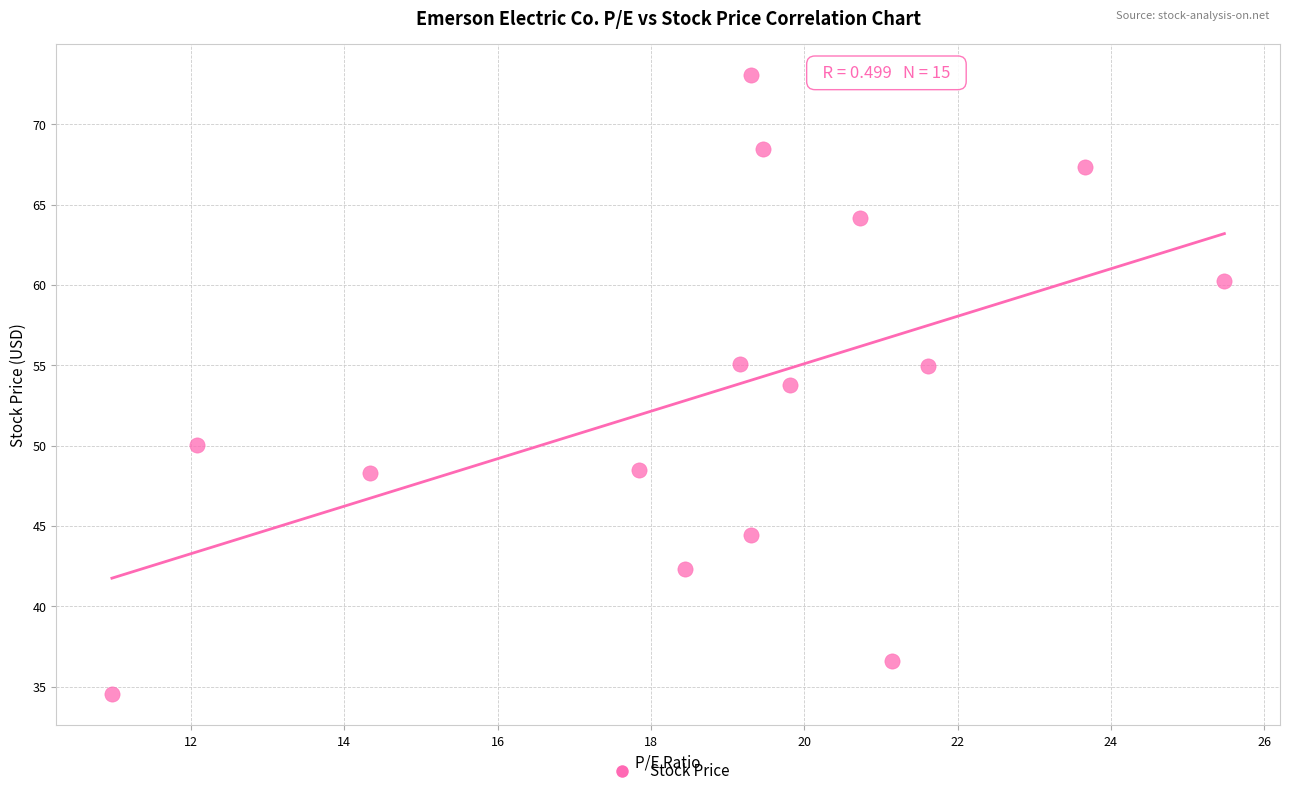

What Y value in the scatter plot is closest to 53?

53.8